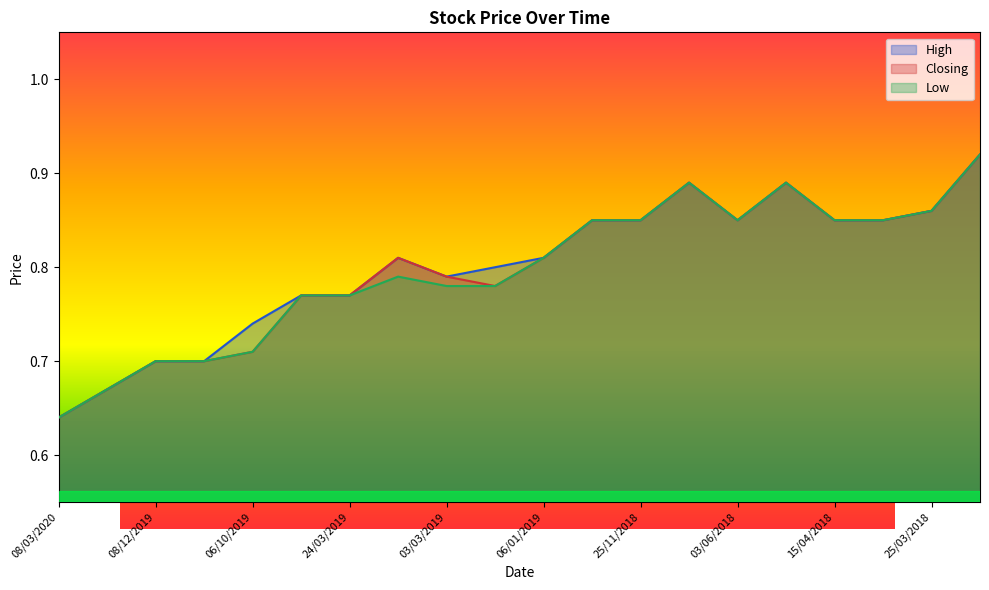

What is the approximate value of Low at 24/03/2019?

0.8